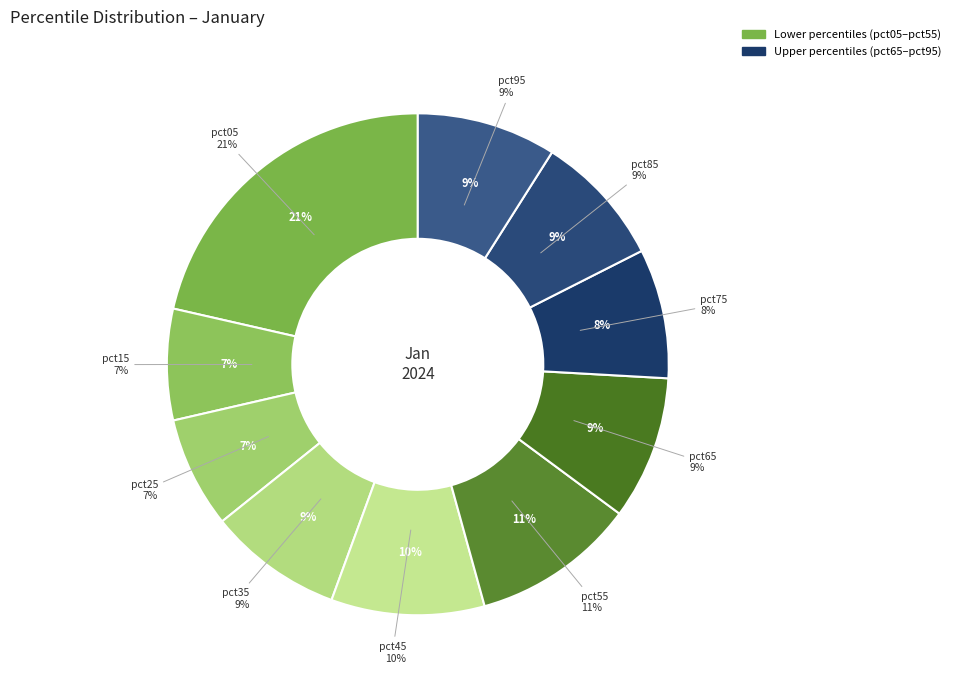

Rank the categories by value from highest to lowest.

pct05, pct55, pct45, pct65, pct95, pct35, pct85, pct75, pct25, pct15